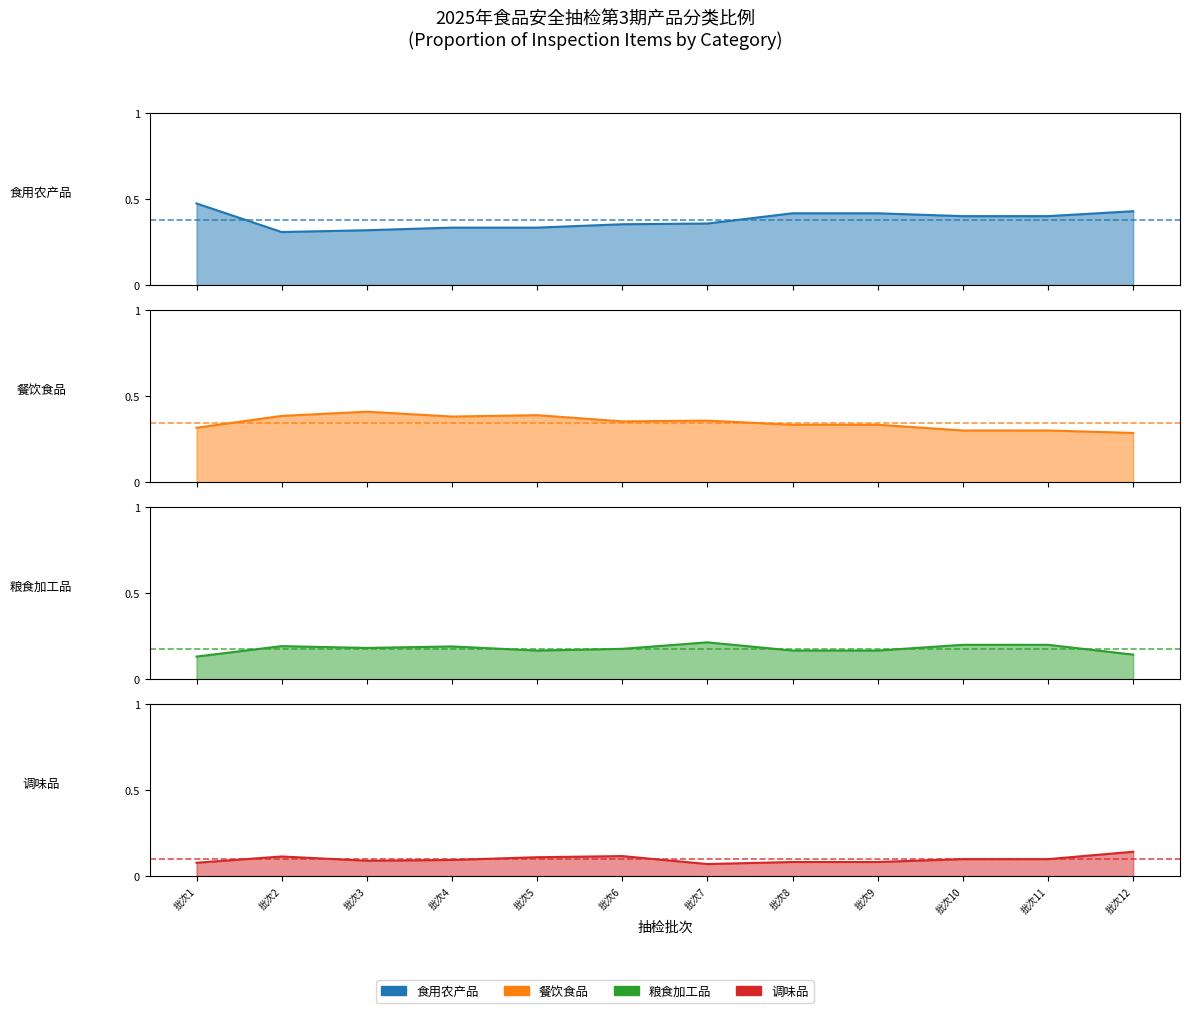

True or false: 调味品 has more than 1 interior local peaks.

True